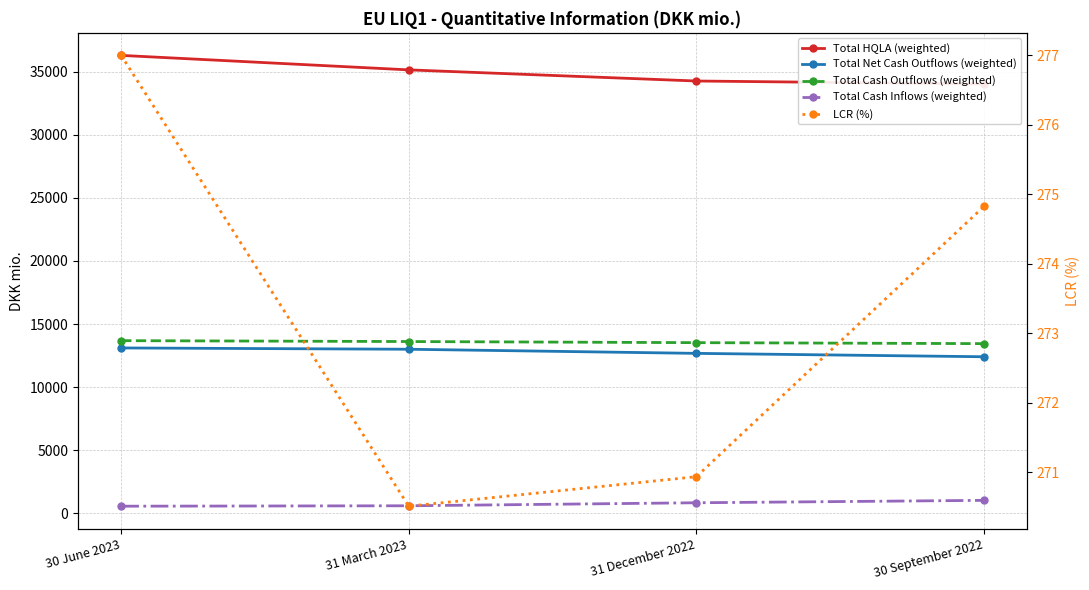

True or false: Total Cash Inflows (weighted) has more than 0 points higher than both neighbors.

False